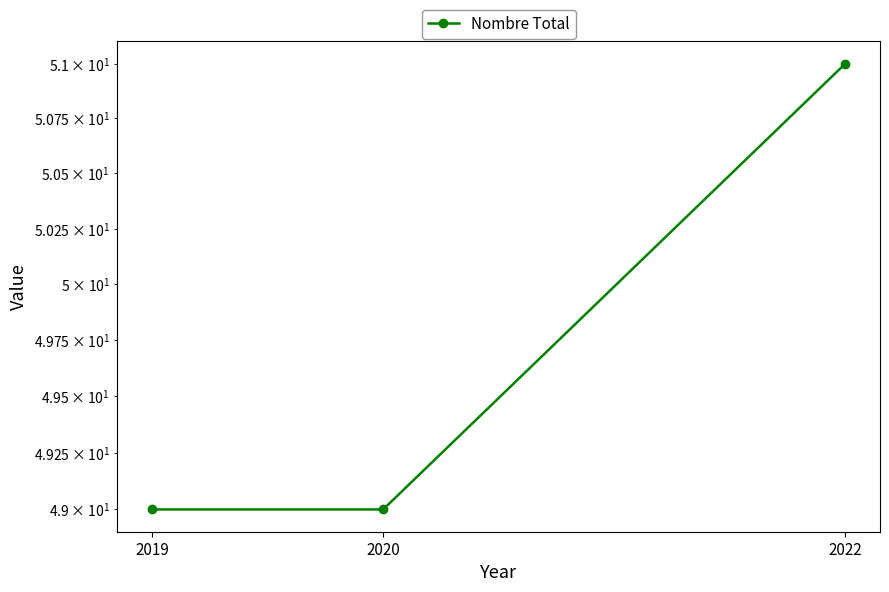

True or false: the data shows 49 at 2020.

True